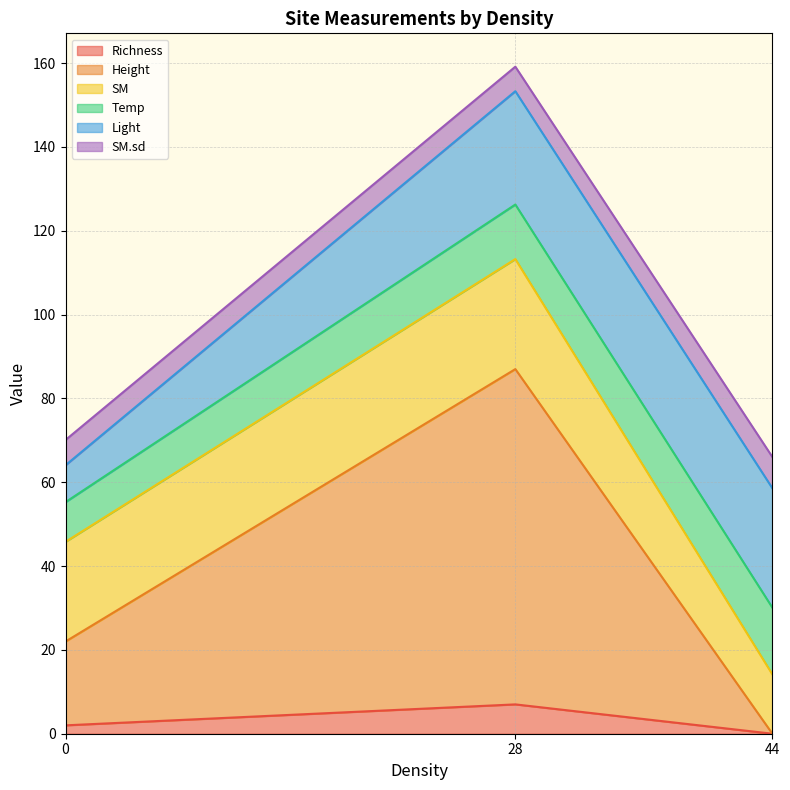

What are all the series names shown in the legend?

Richness, Height, SM, Temp, Light, SM.sd